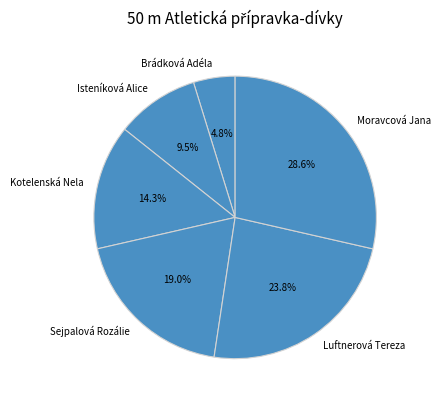

Is it true that Isteníková Alice is 18% of the pie?

False